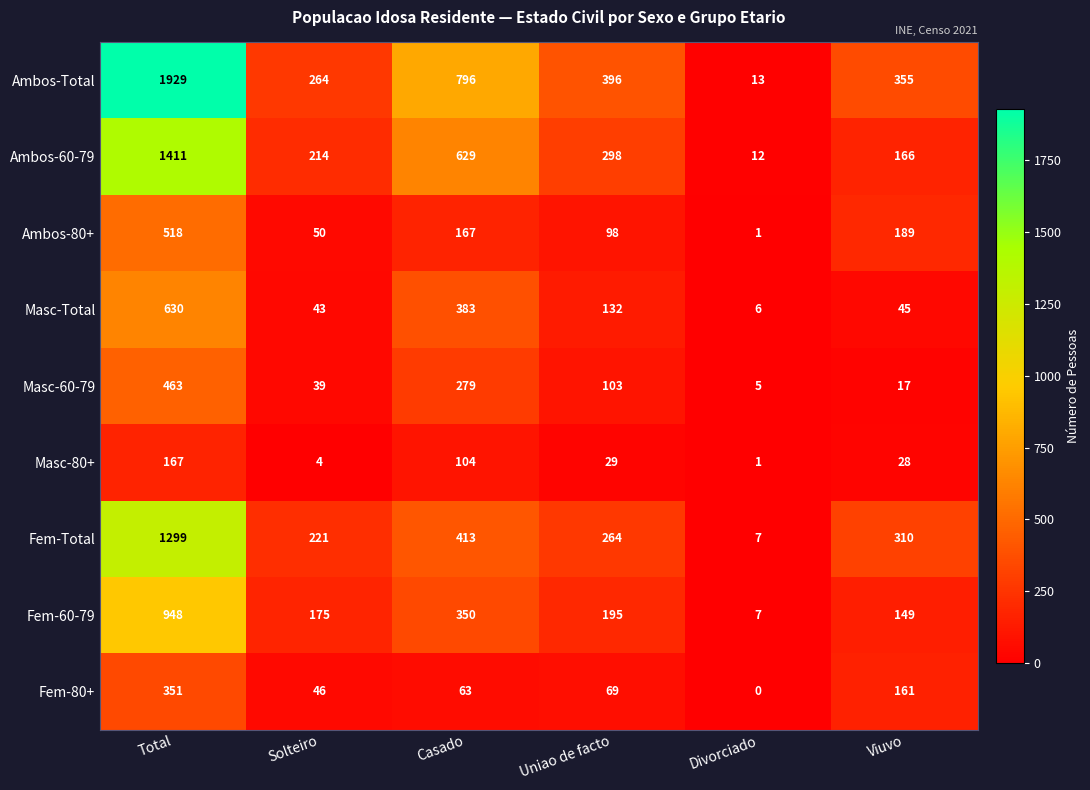

At which label does Fem-60-79 first exceed 195?

Total